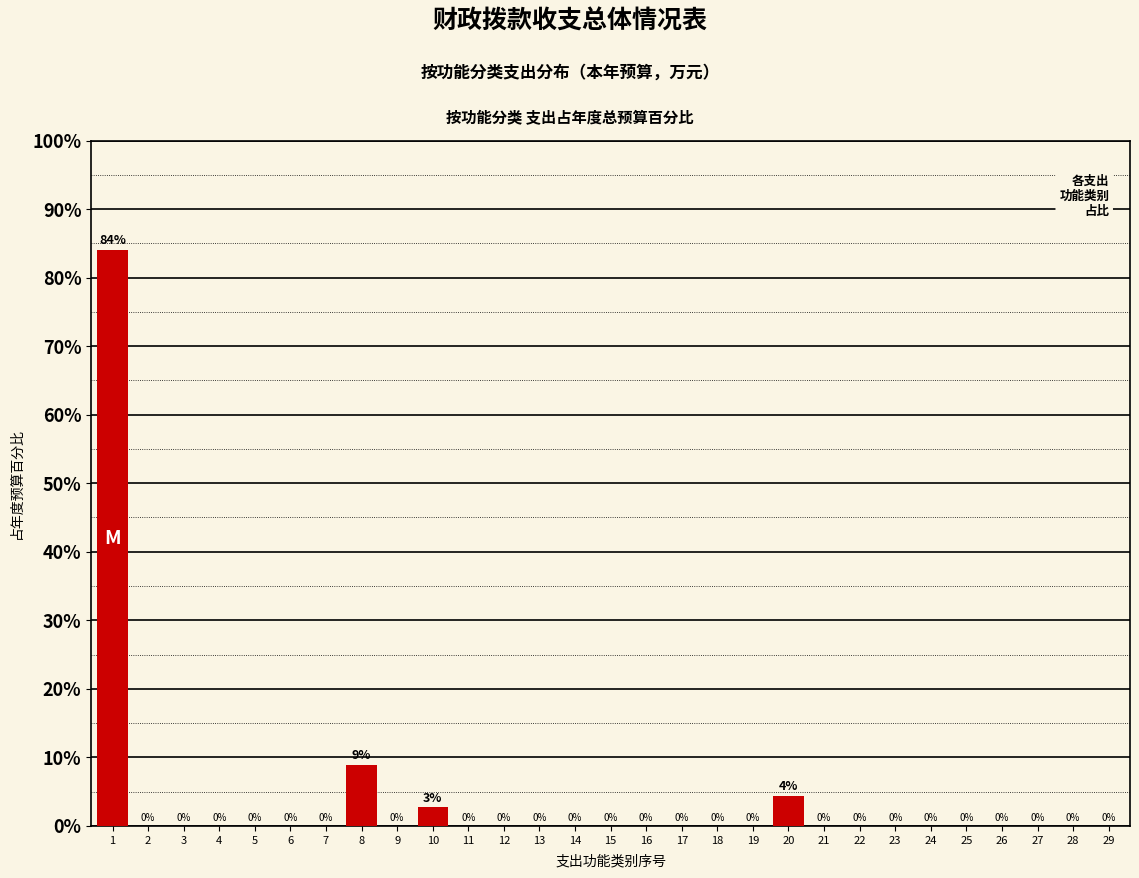

The value at 17 is 0.0. True or false?

True